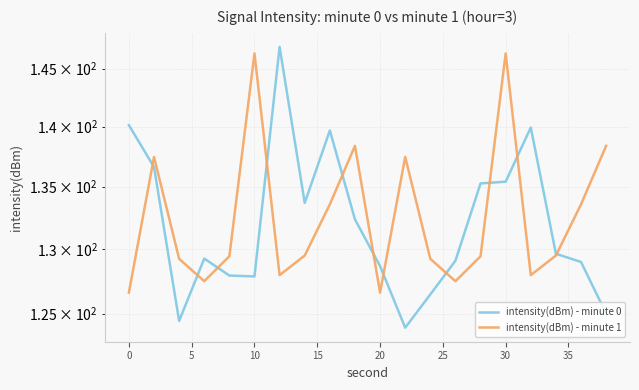

Is the value of intensity(dBm) - minute 1 at 19 greater than the value of intensity(dBm) - minute 0 at 15?

Yes